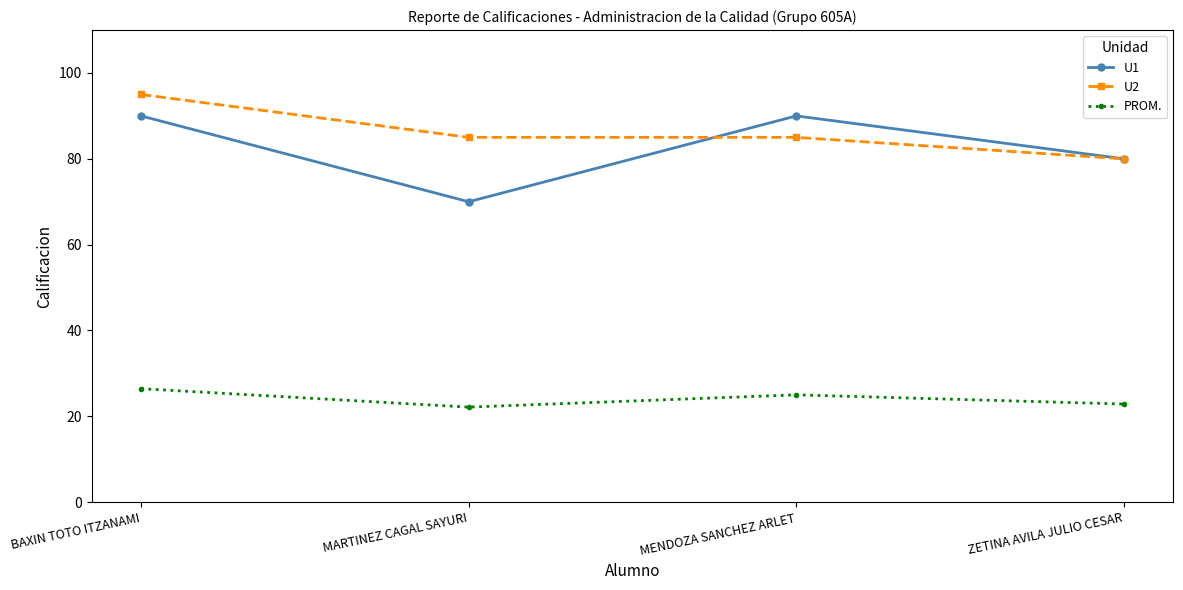

Which label corresponds to the largest value in the chart?

BAXIN TOTO ITZANAMI